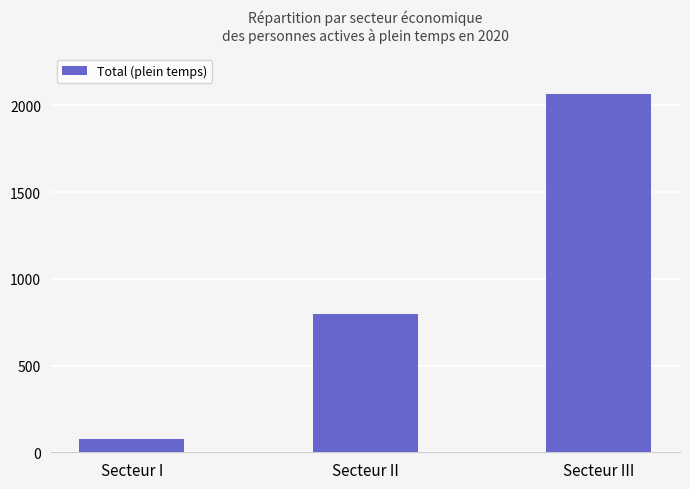

What is the label of the 3rd bar from the left?

Secteur III